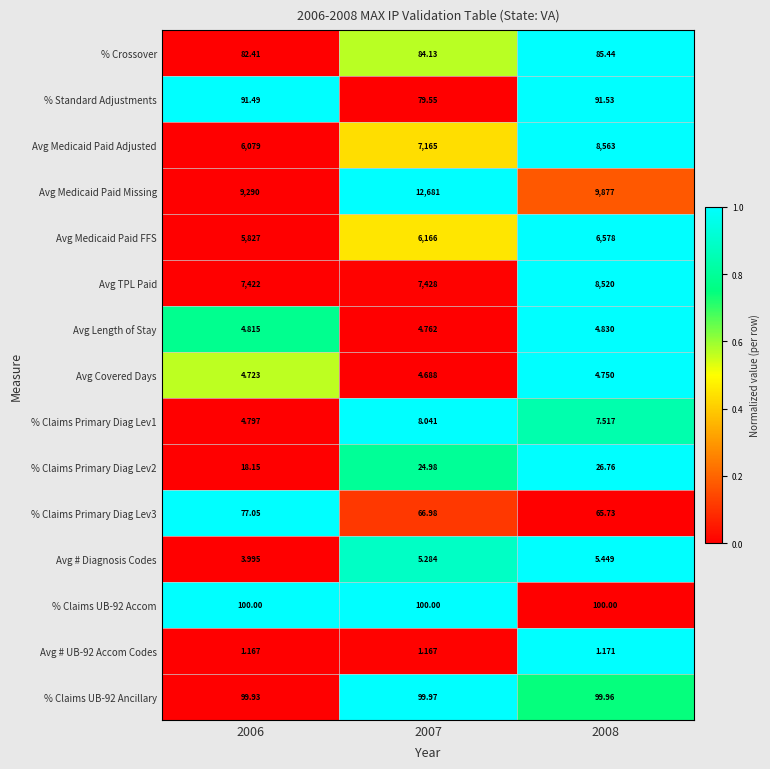

Rank the series at 2006 from highest to lowest value.

Avg Medicaid Paid Missing, Avg TPL Paid, Avg Medicaid Paid Adjusted, Avg Medicaid Paid FFS, % Claims UB-92 Accom, % Claims UB-92 Ancillary, % Standard Adjustments, % Crossover, % Claims Primary Diag Lev3, % Claims Primary Diag Lev2, Avg Length of Stay, % Claims Primary Diag Lev1, Avg Covered Days, Avg # Diagnosis Codes, Avg # UB-92 Accom Codes